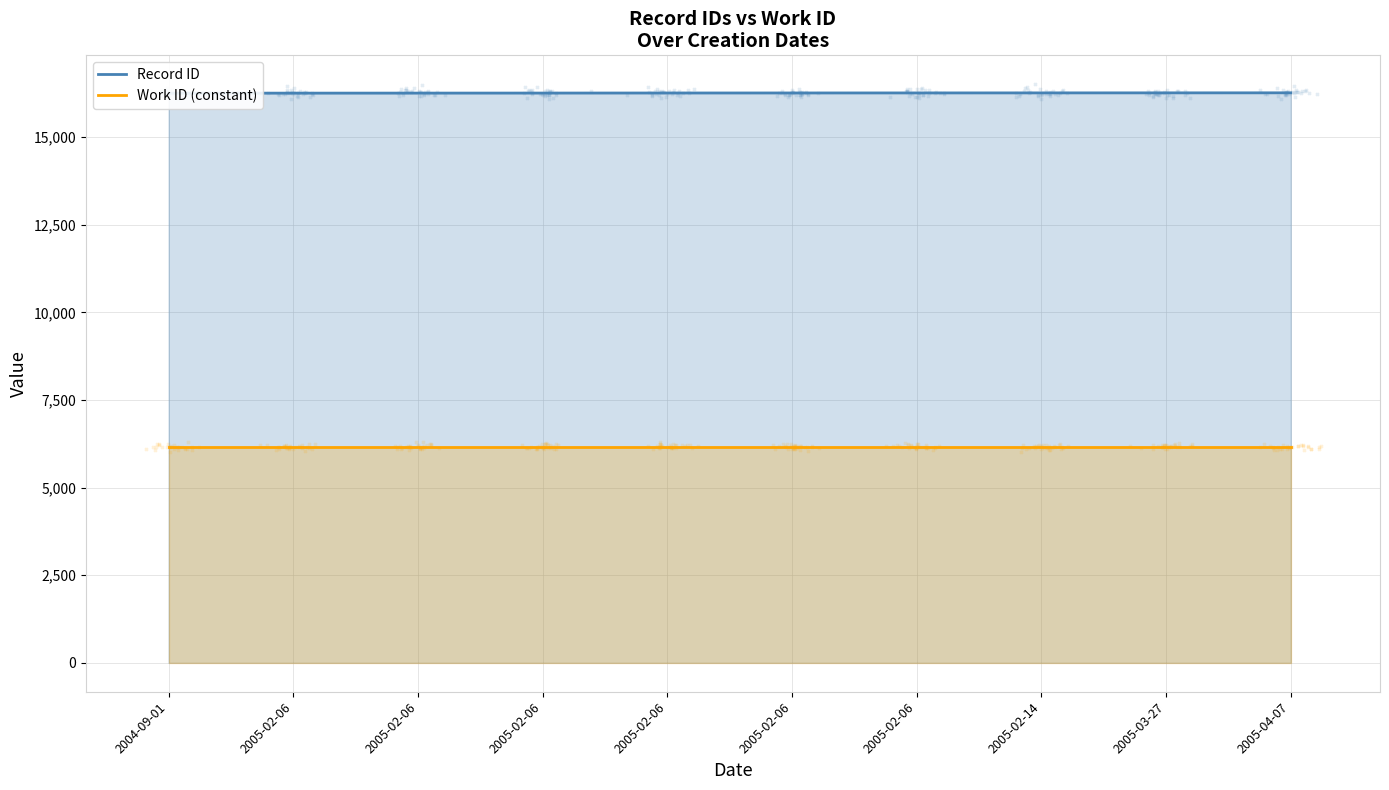

At how many categories does at least one series exceed 7932?

10